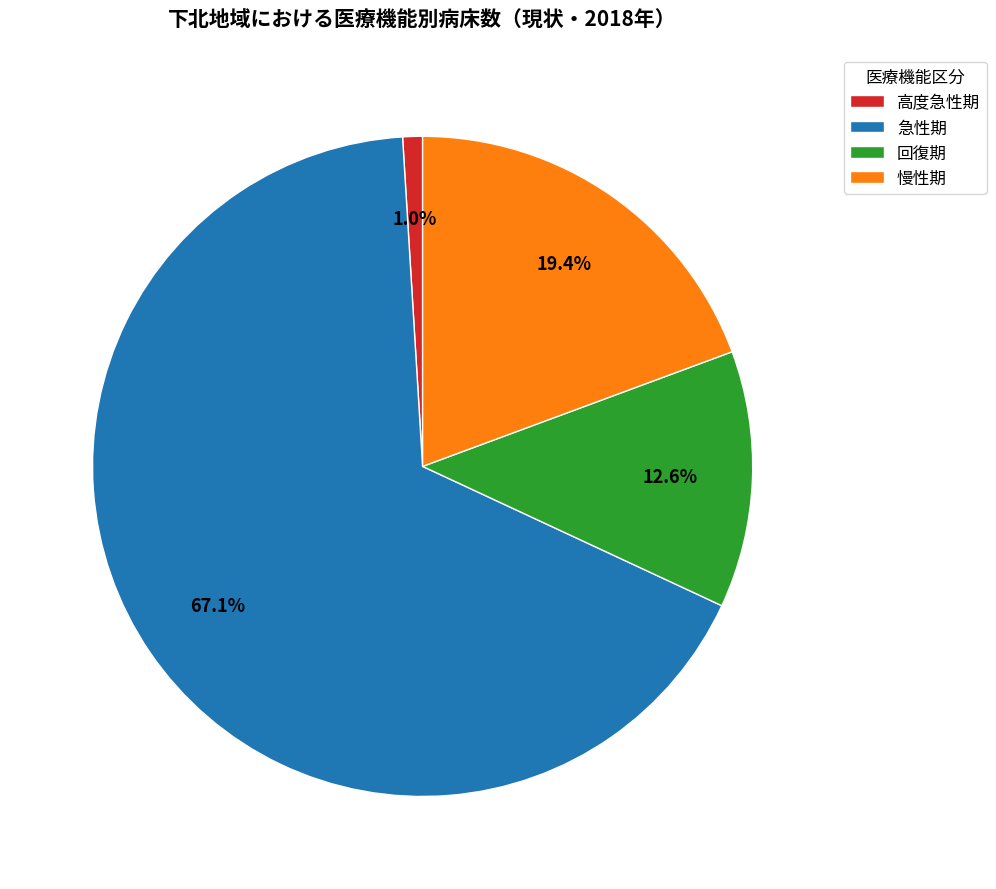

Which has a higher value, 回復期 or 高度急性期?

回復期